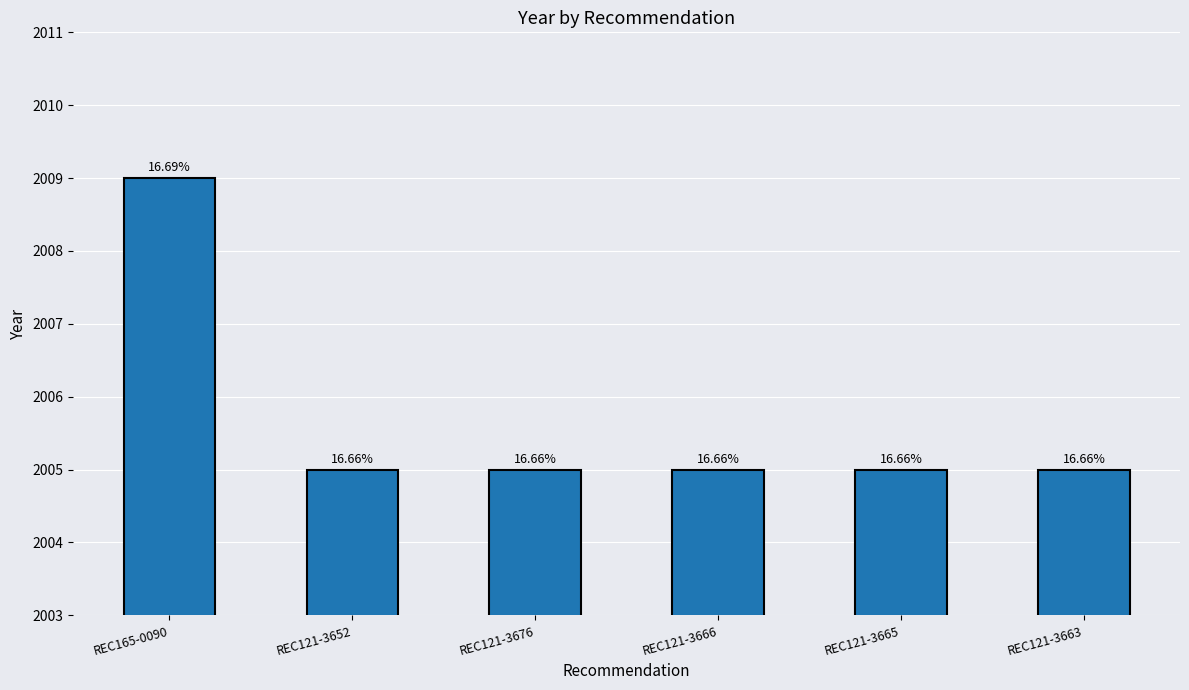

Is it true that the value at REC121-3666 is 2005?

True